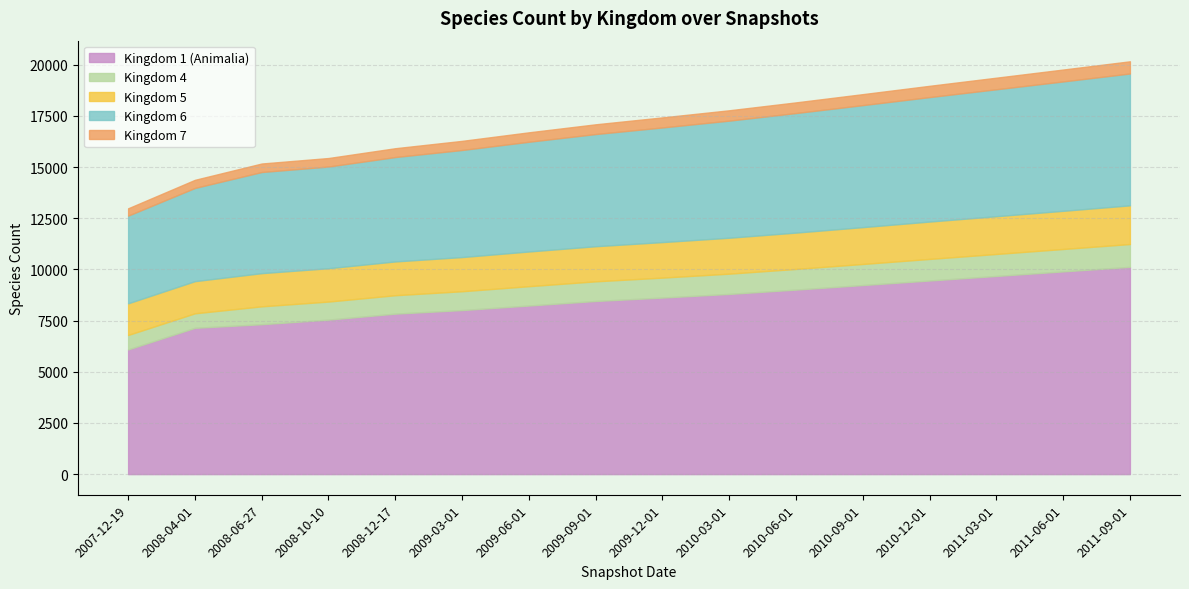

Which series has the widest spread of values?

1